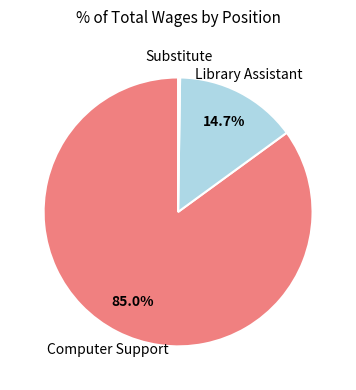

Does any single category account for the majority?

Yes